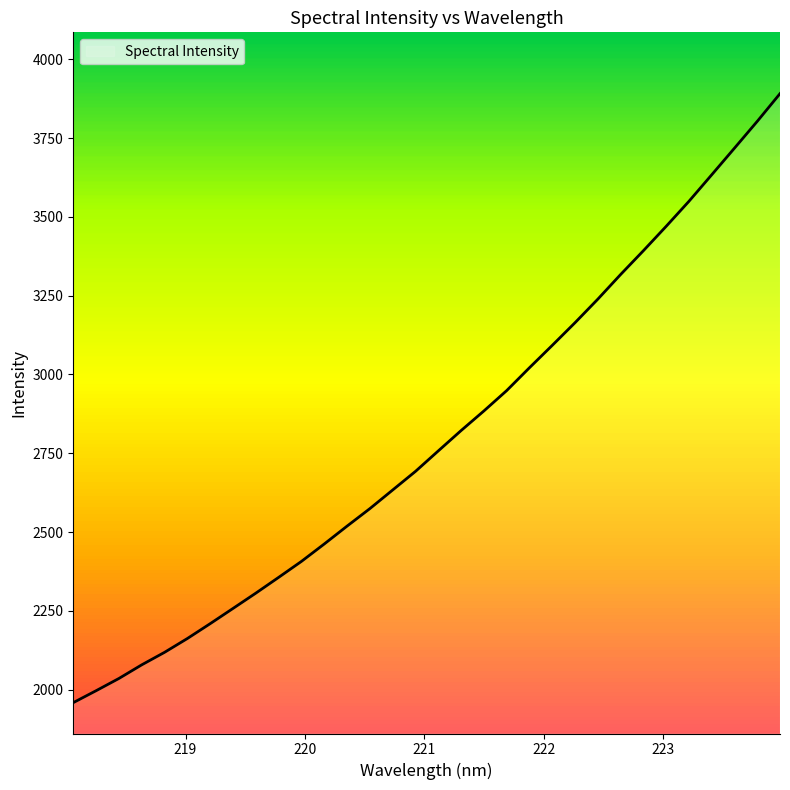

What is the greatest value displayed?

3891.0